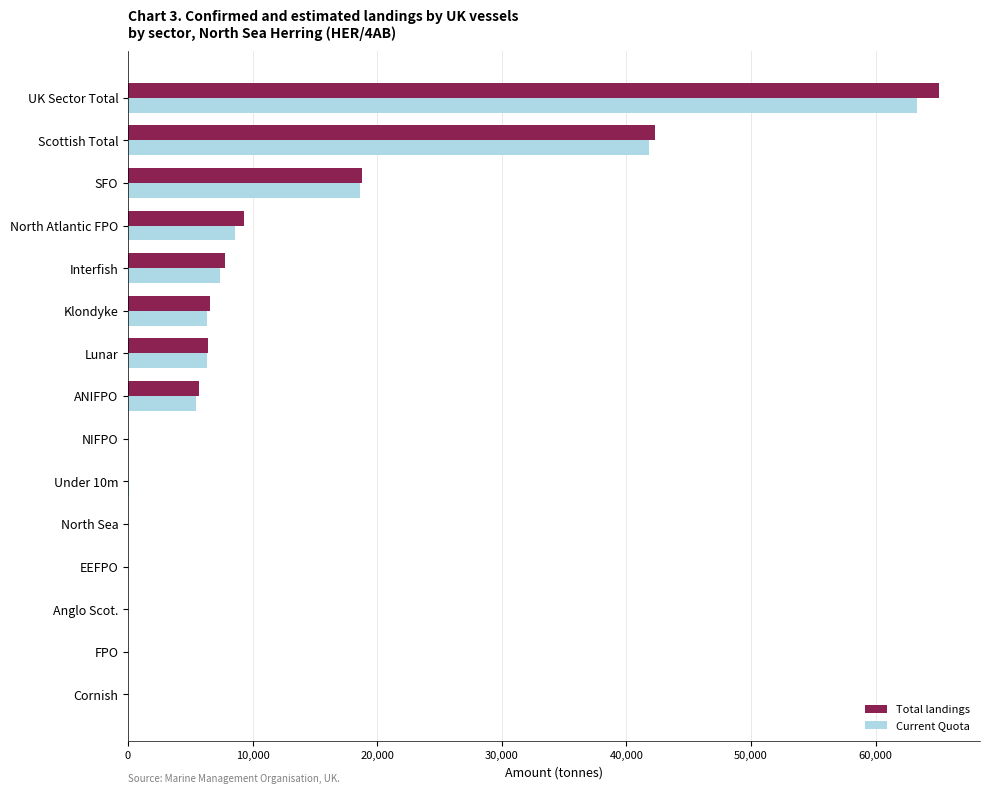

What are all the series names shown in the legend?

Total landings, Current Quota